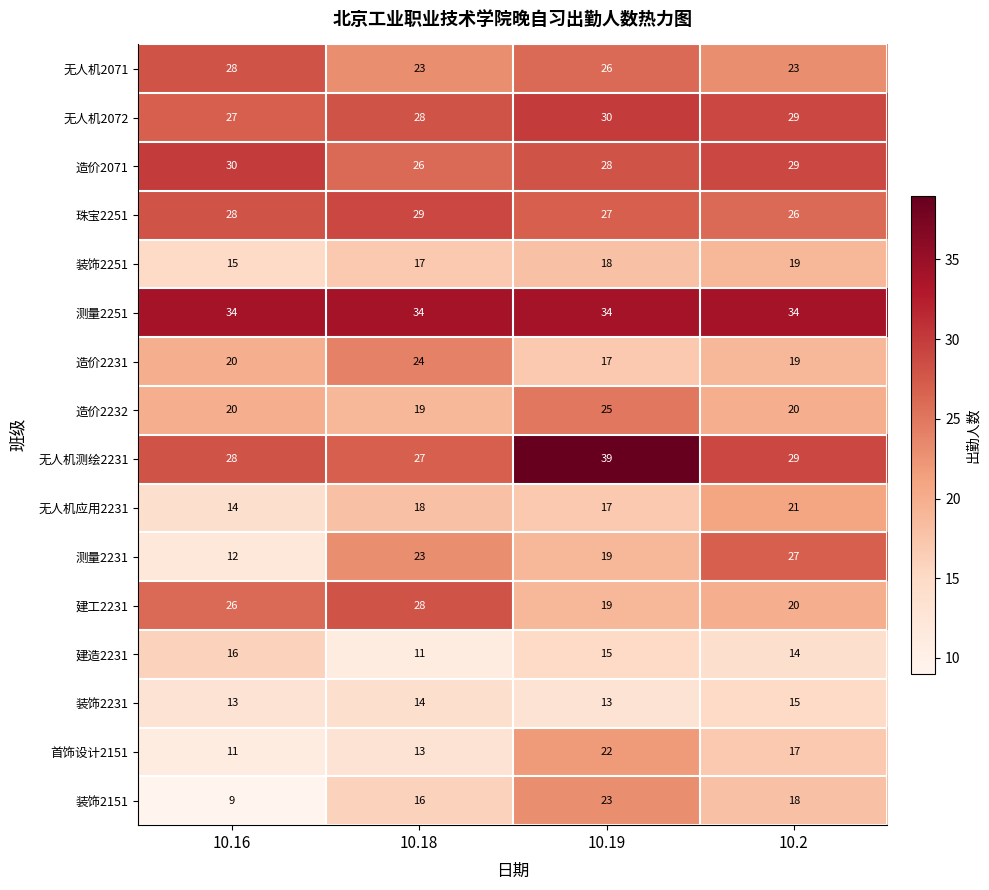

List the labels in order of 无人机测绘2231 value, largest first.

10.19, 10.2, 10.16, 10.18